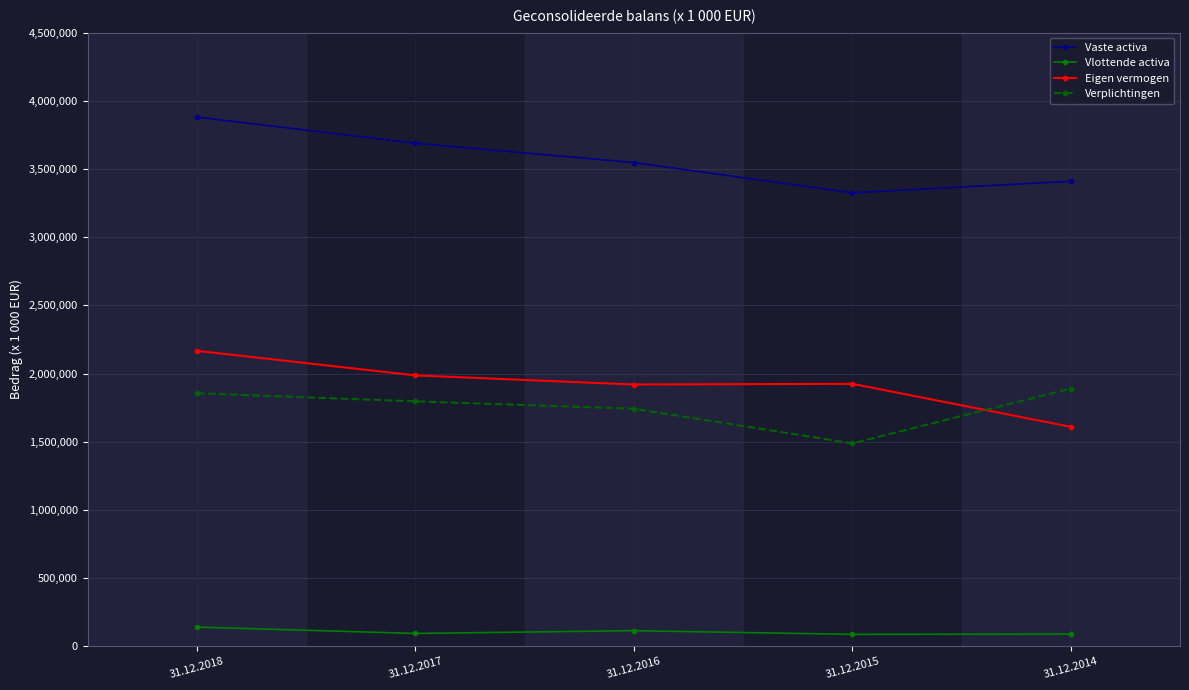

What is the total value across all series at 31.12.2015?

6824960.0